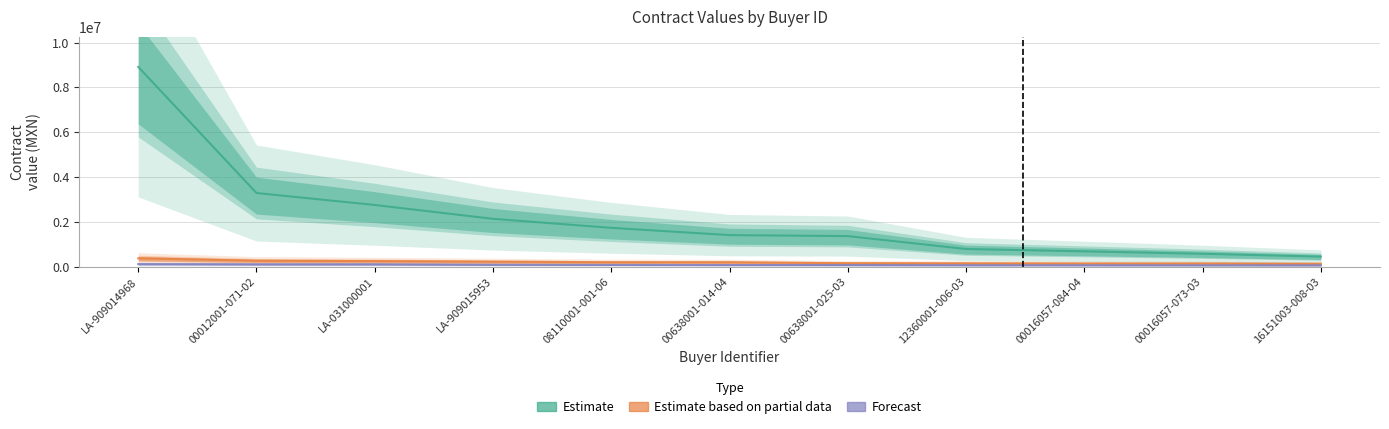

What position from the left is 08110001-001-06?

5